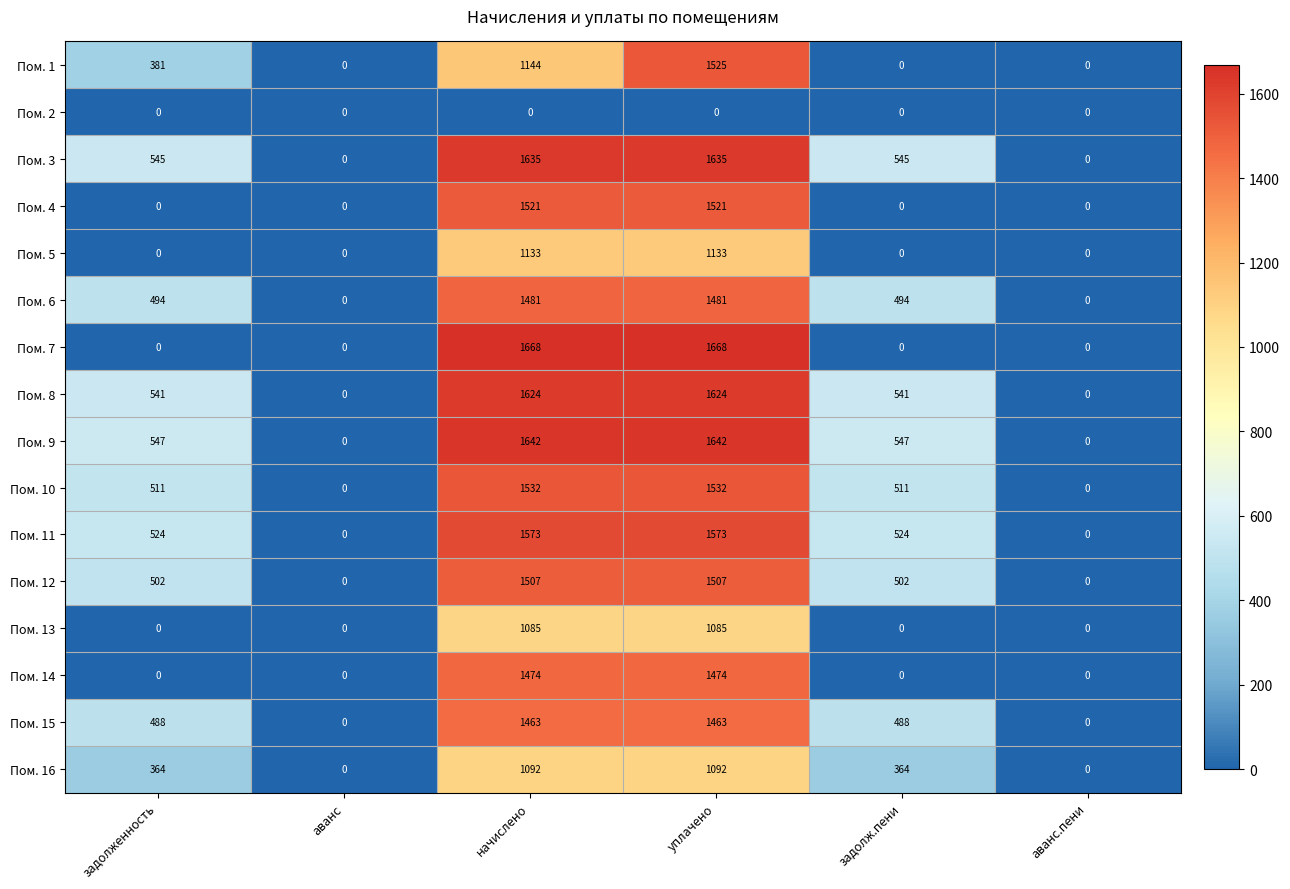

Between уплачено and аванс.пени, which series saw the biggest shift?

Пом. 7